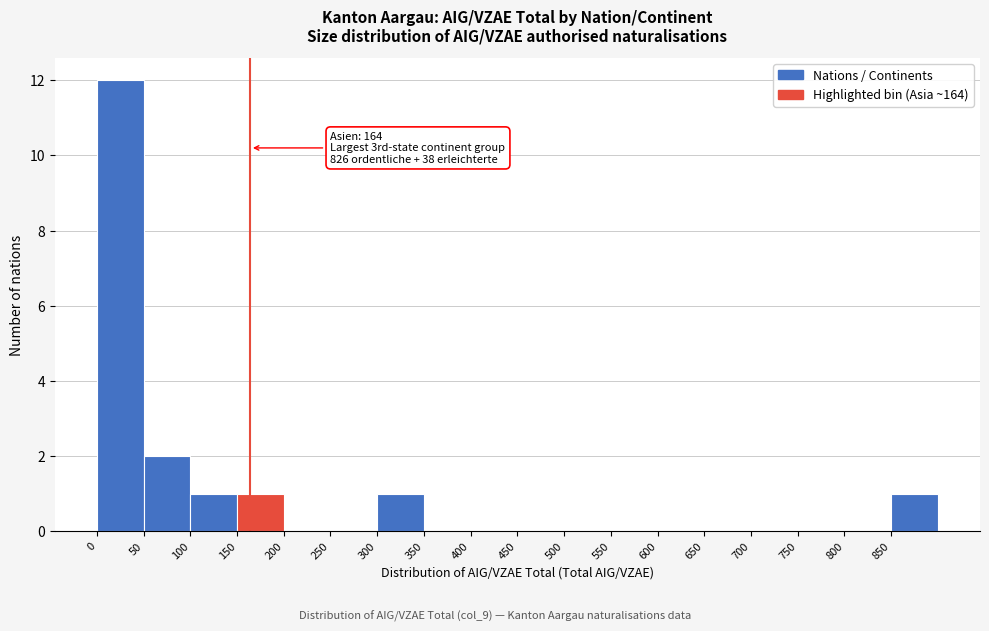

Which range on the x-axis has the tallest bar?

0 to 50